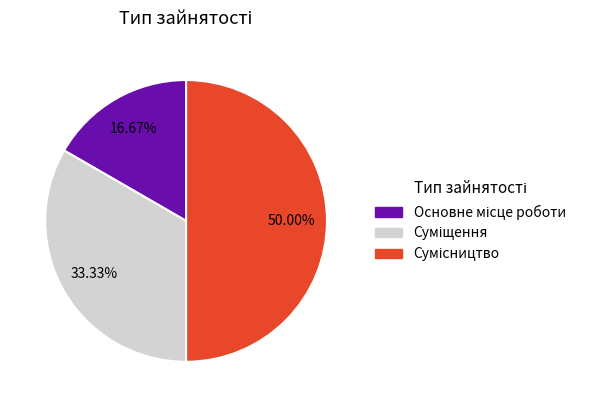

To the nearest percent, what is the difference between the Суміщення and Сумісництво slice percentages?

17%